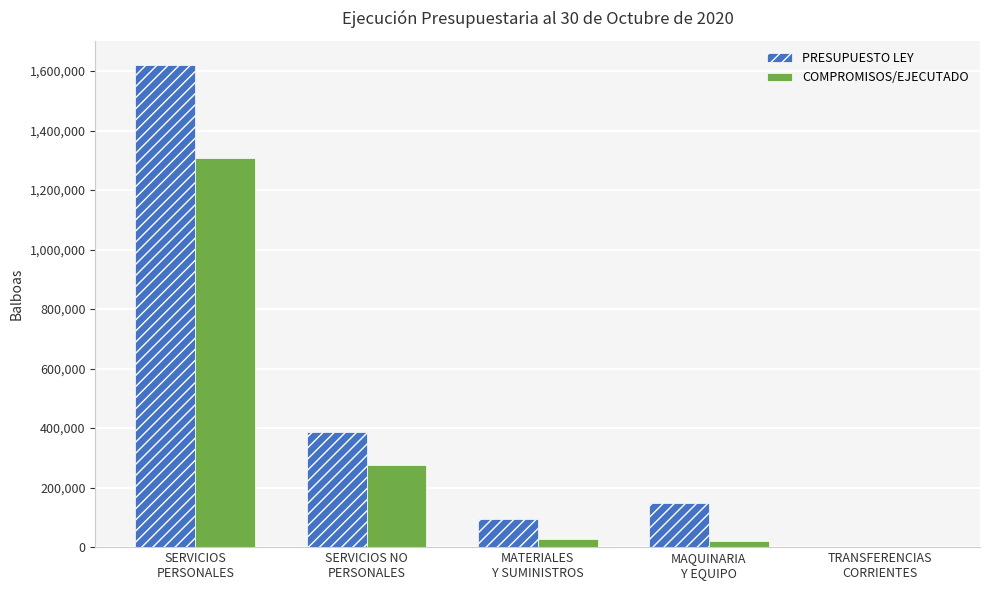

What is the sum of all COMPROMISOS/EJECUTADO values?

1633827.9